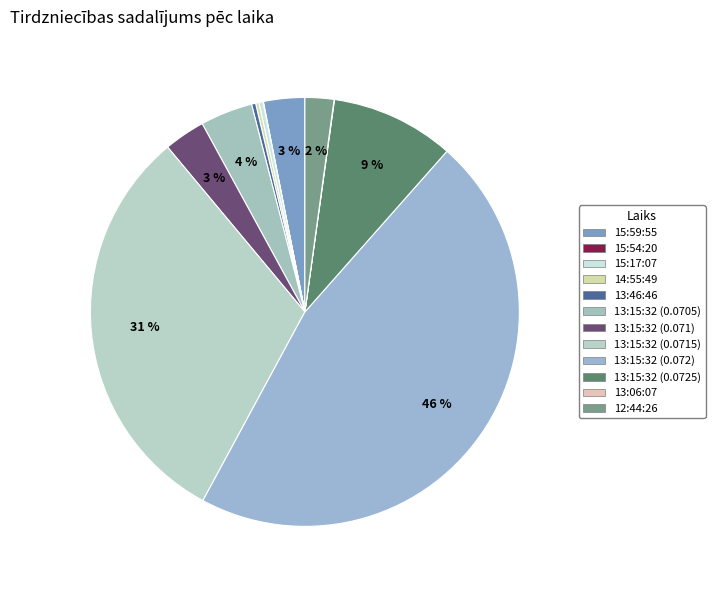

What is the change in value from 15:59:55 to 13:15:32 (0.0715)?

+900